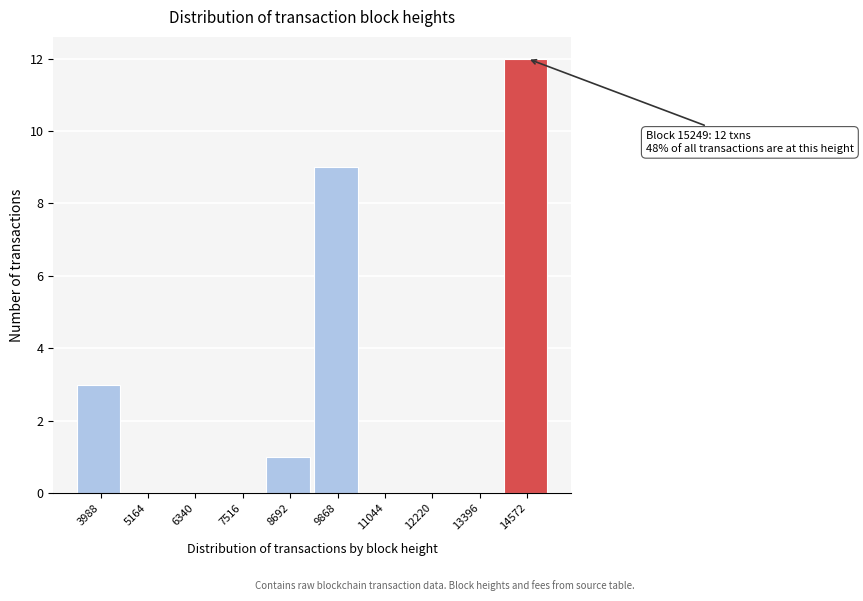

Reading left to right, extract all data points from this chart.

3988=3	5164=0	6340=0	7516=0	8692=1	9868=9	11044=0	12220=0	13396=0	14572=12